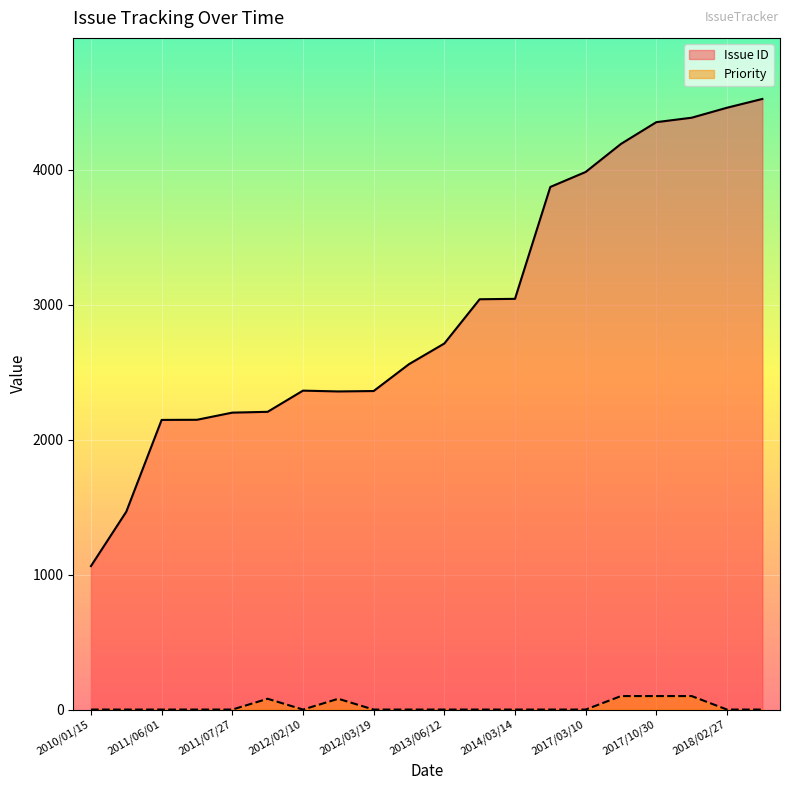

What is the difference between the maximum and minimum values in the Priority series?

100